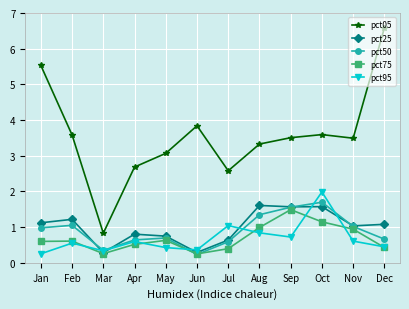

What is the value of the pct25 point at the 2nd from the left?

1.2